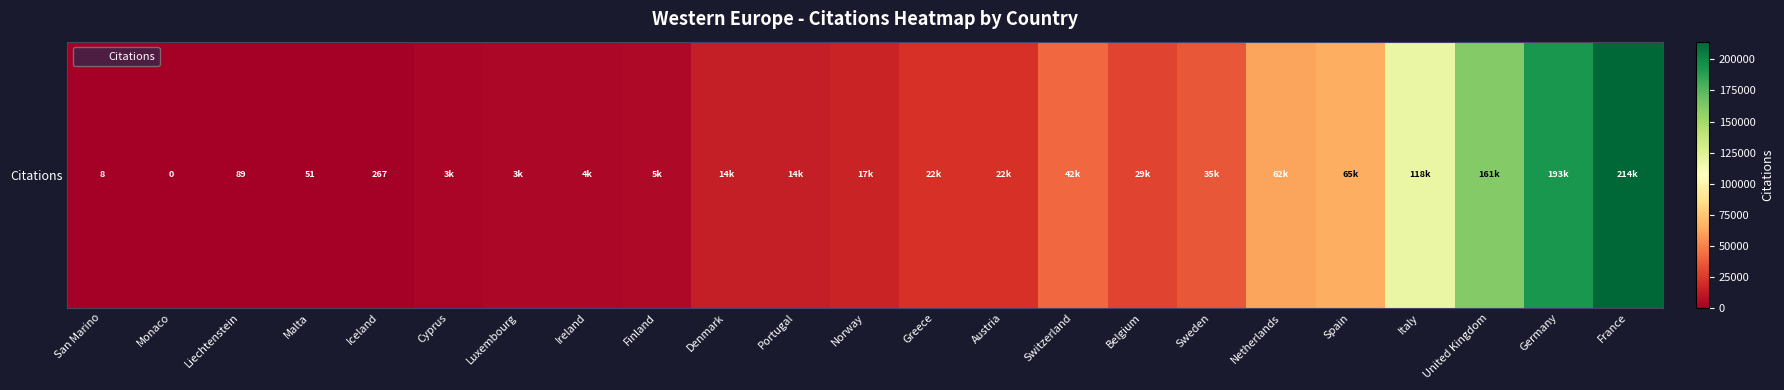

Rank the categories by value from lowest to highest.

Monaco, San Marino, Malta, Liechtenstein, Iceland, Cyprus, Luxembourg, Ireland, Finland, Denmark, Portugal, Norway, Austria, Greece, Belgium, Sweden, Switzerland, Netherlands, Spain, Italy, United Kingdom, Germany, France